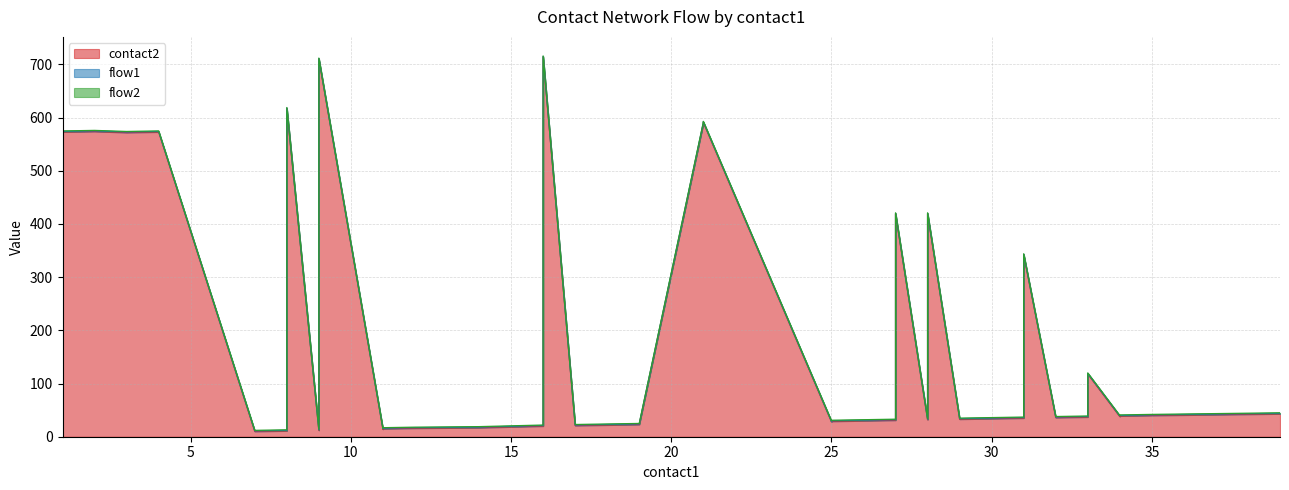

How many distinct data groups are displayed?

3